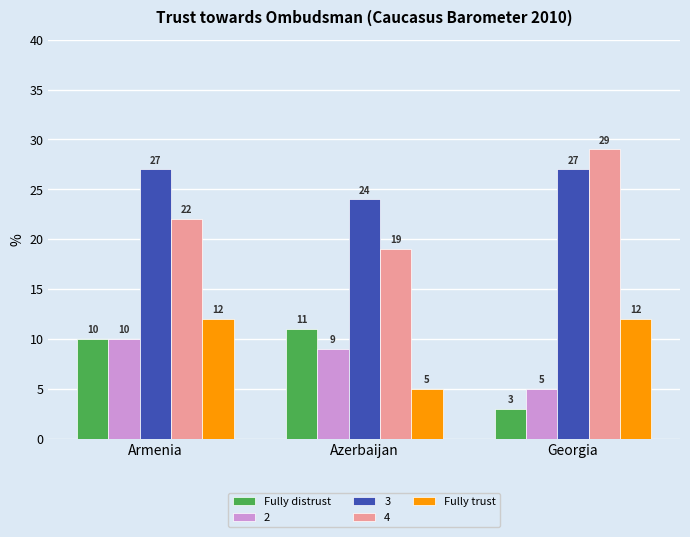

True or false: Fully distrust has a value of 10 at Armenia.

True